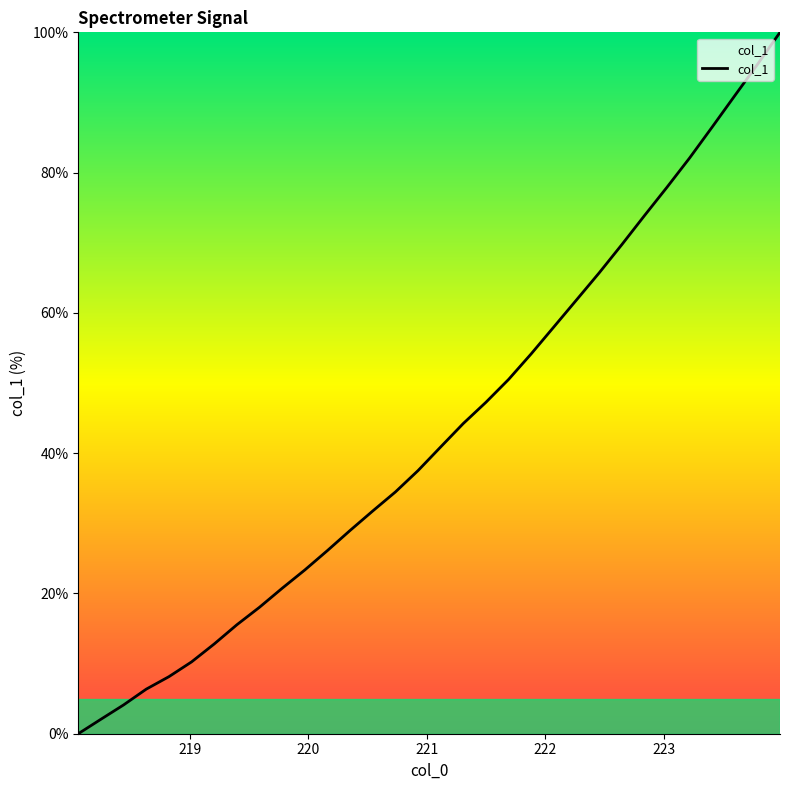

How many lines are shown in the chart?

1